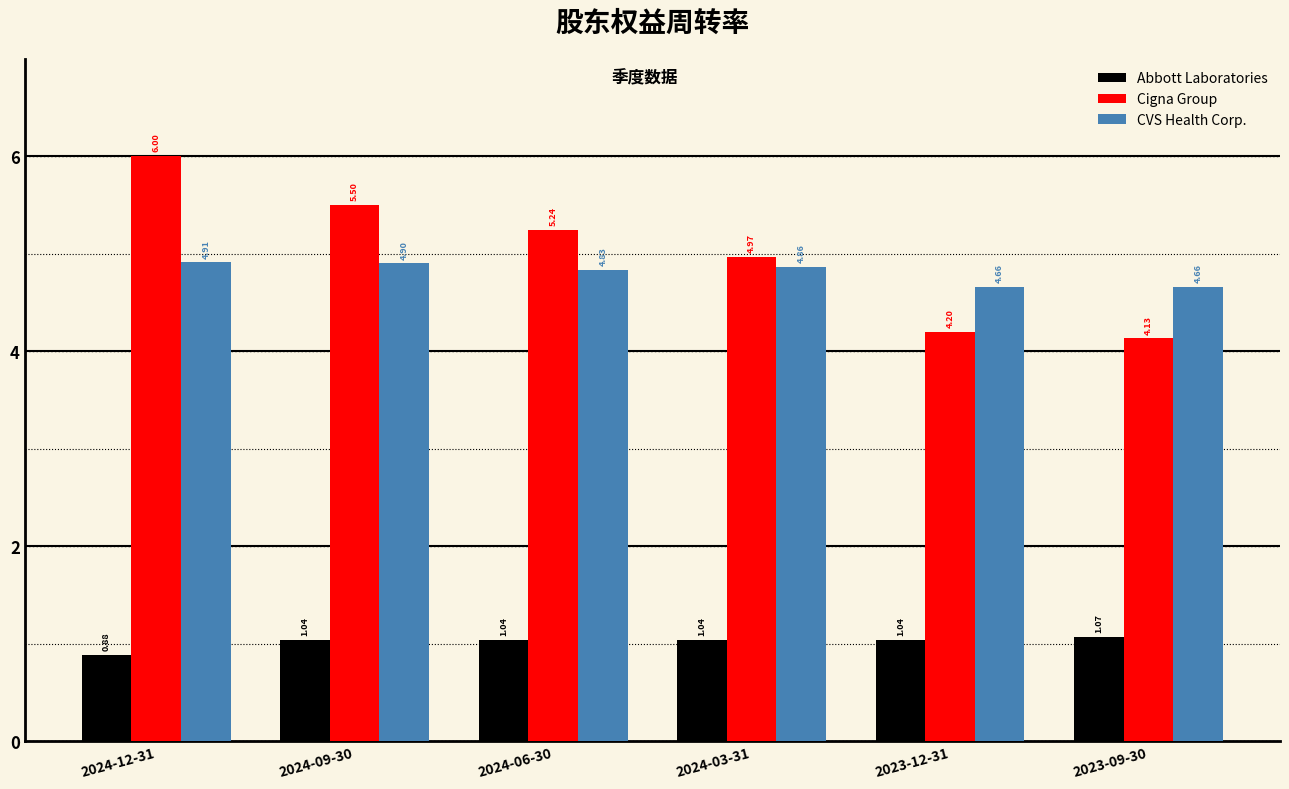

List the series in order of their peak value, lowest first.

Abbott Laboratories, CVS Health Corp., Cigna Group